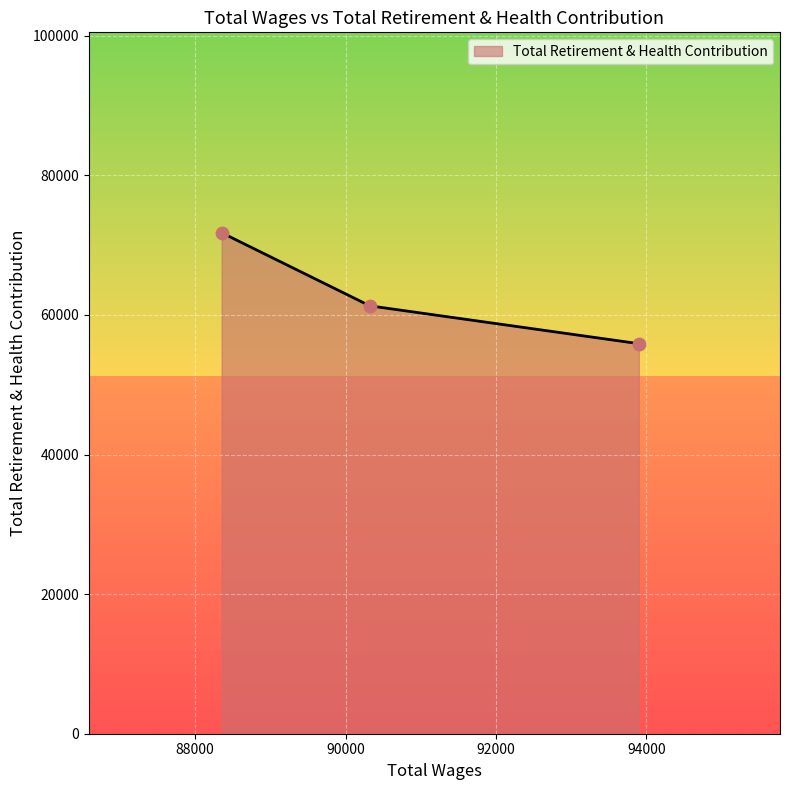

What is the greatest value displayed?

71784